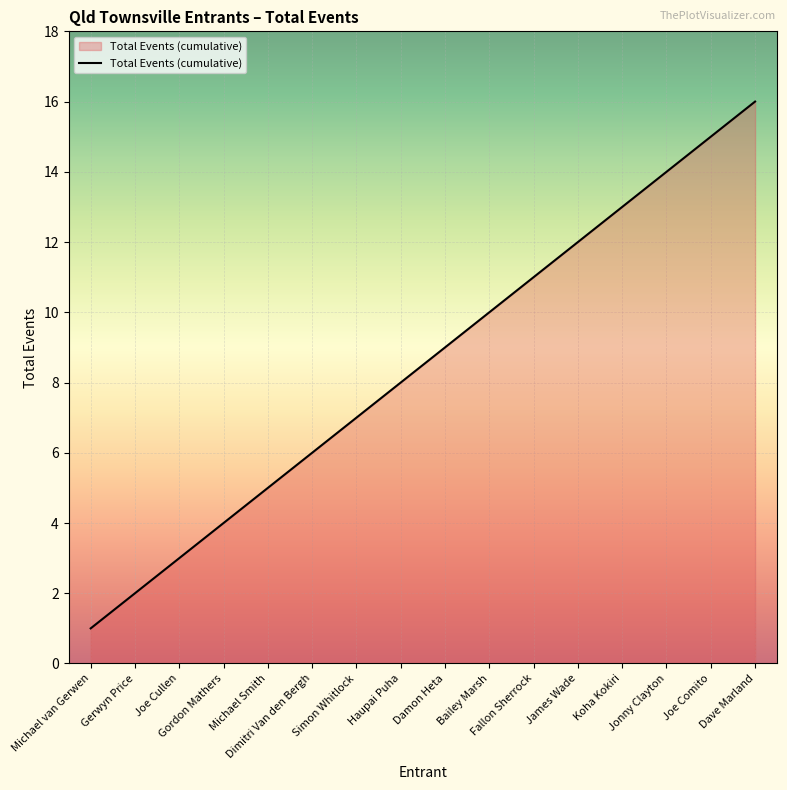

What value does the data have at Jonny Clayton, to the nearest 5?

15